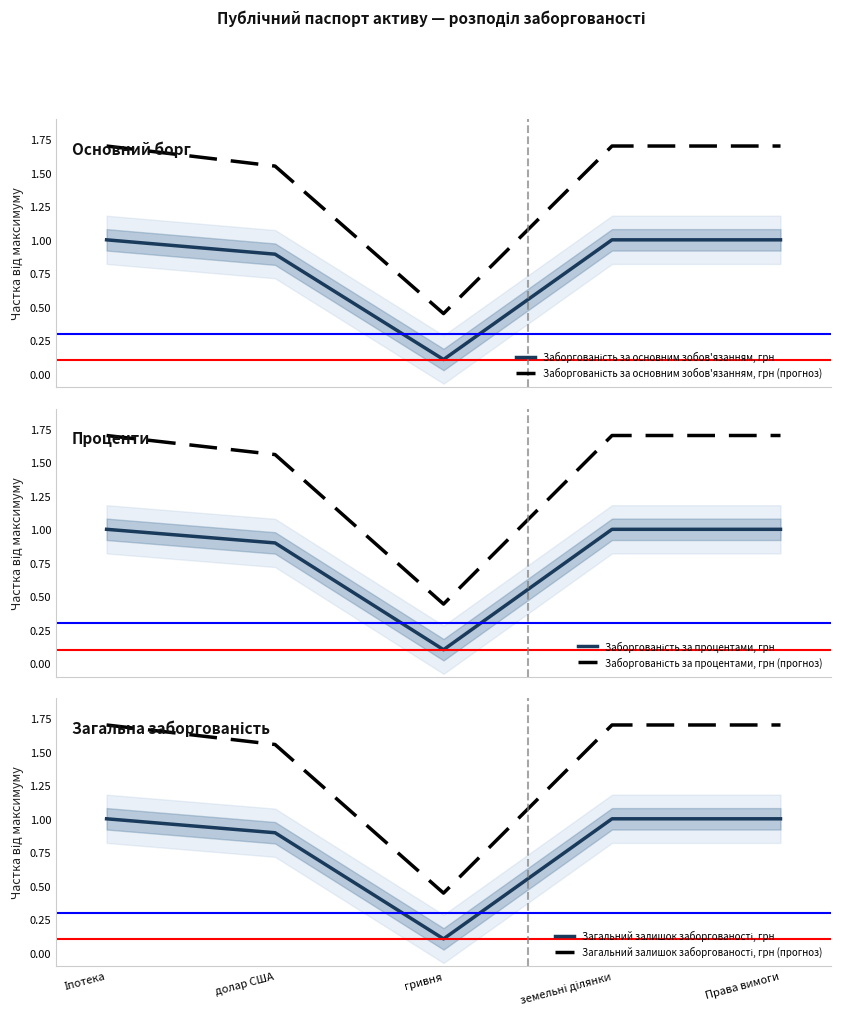

How many intersections are there between Заборгованість за основним зобов'язанням, грн and Заборгованість за процентами, грн?

1